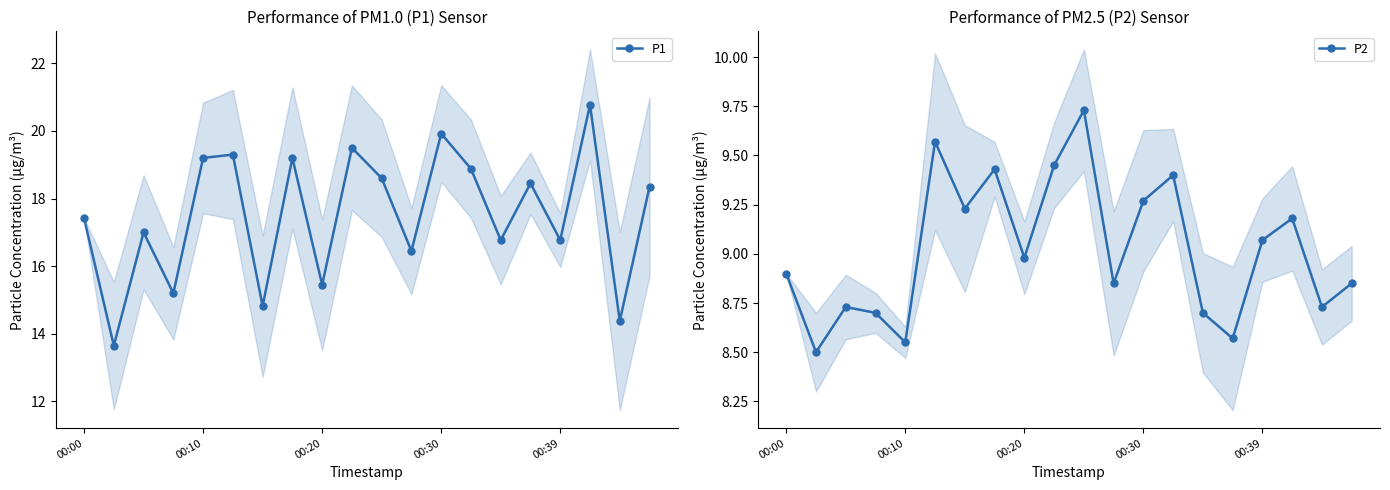

True or false: P1 has more than 2 points higher than both neighbors.

True